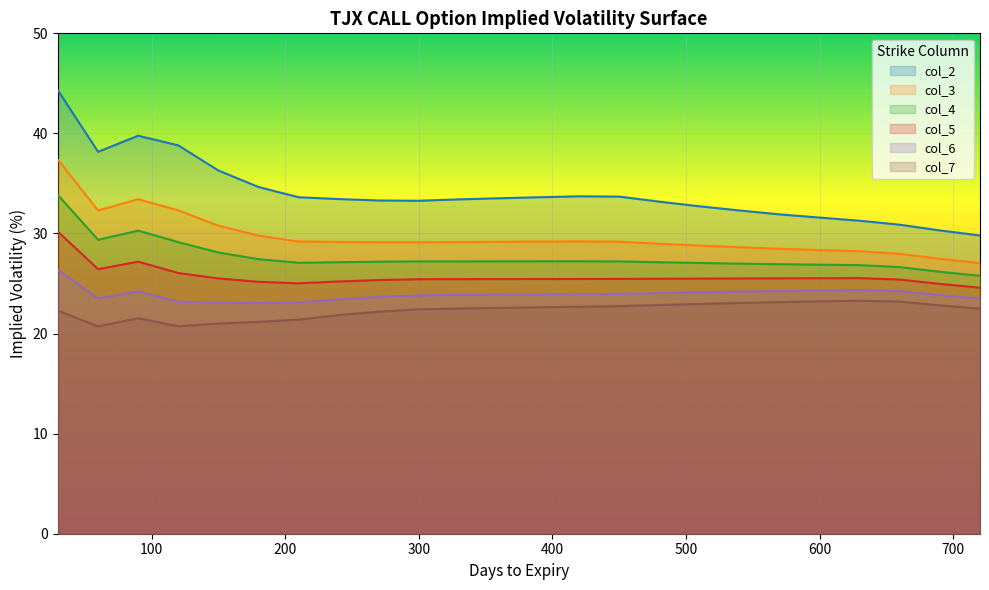

True or false: col_5 and col_6 intersect in this chart.

False